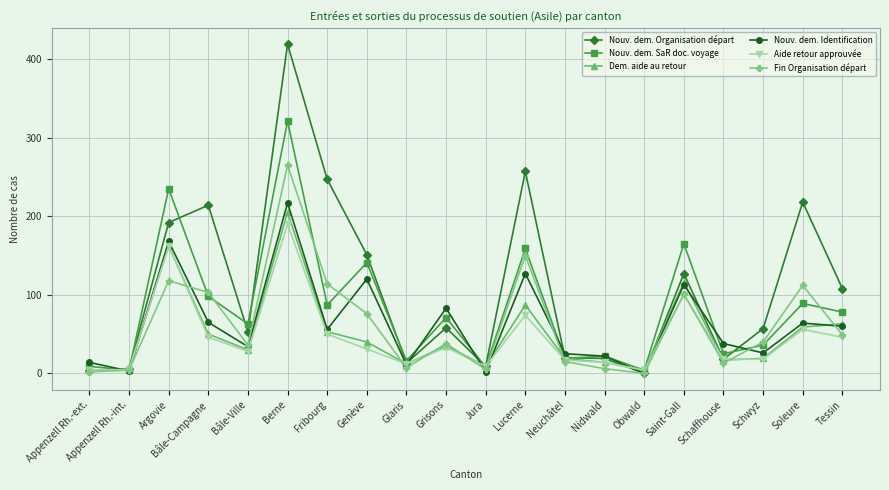

What is the average value of the Aide retour approuvée series?

46